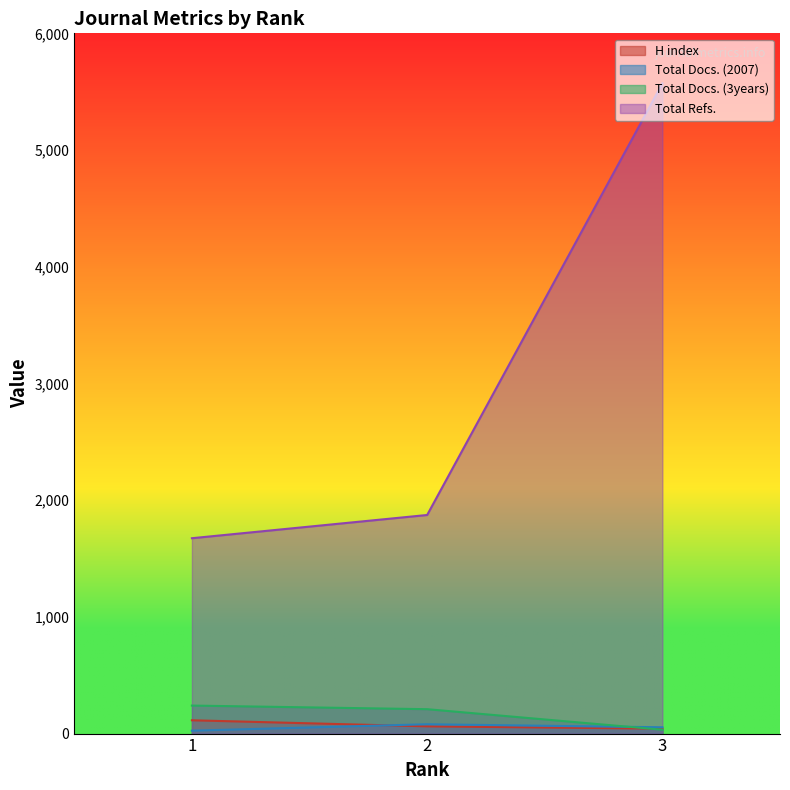

Does the chart display data point markers on the line(s)?

No